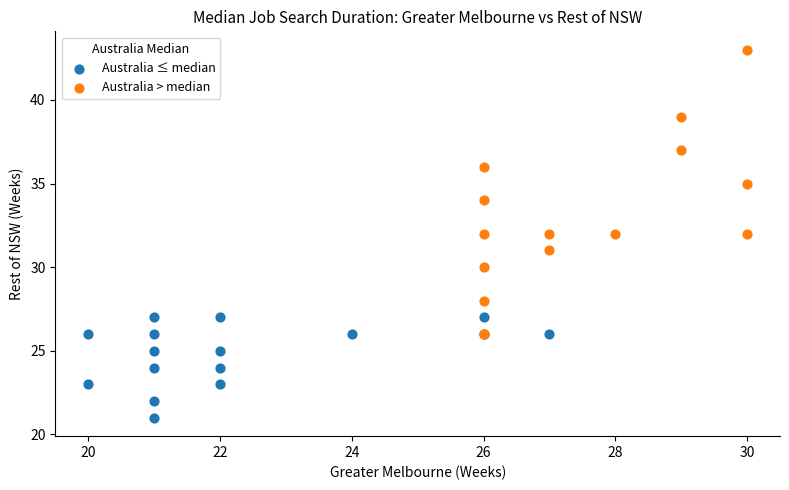

Which series contains the lowest Y value?

Australia ≤ median